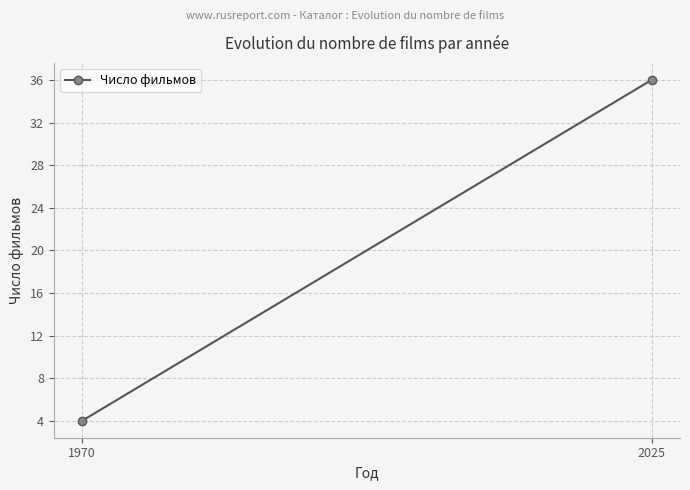

What is the minimum value shown in the chart?

4